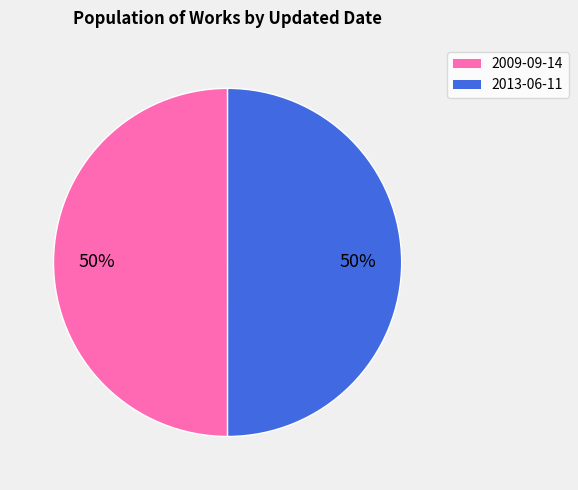

Is the sum of 2009-09-14 and 2013-06-11 greater than half?

Yes